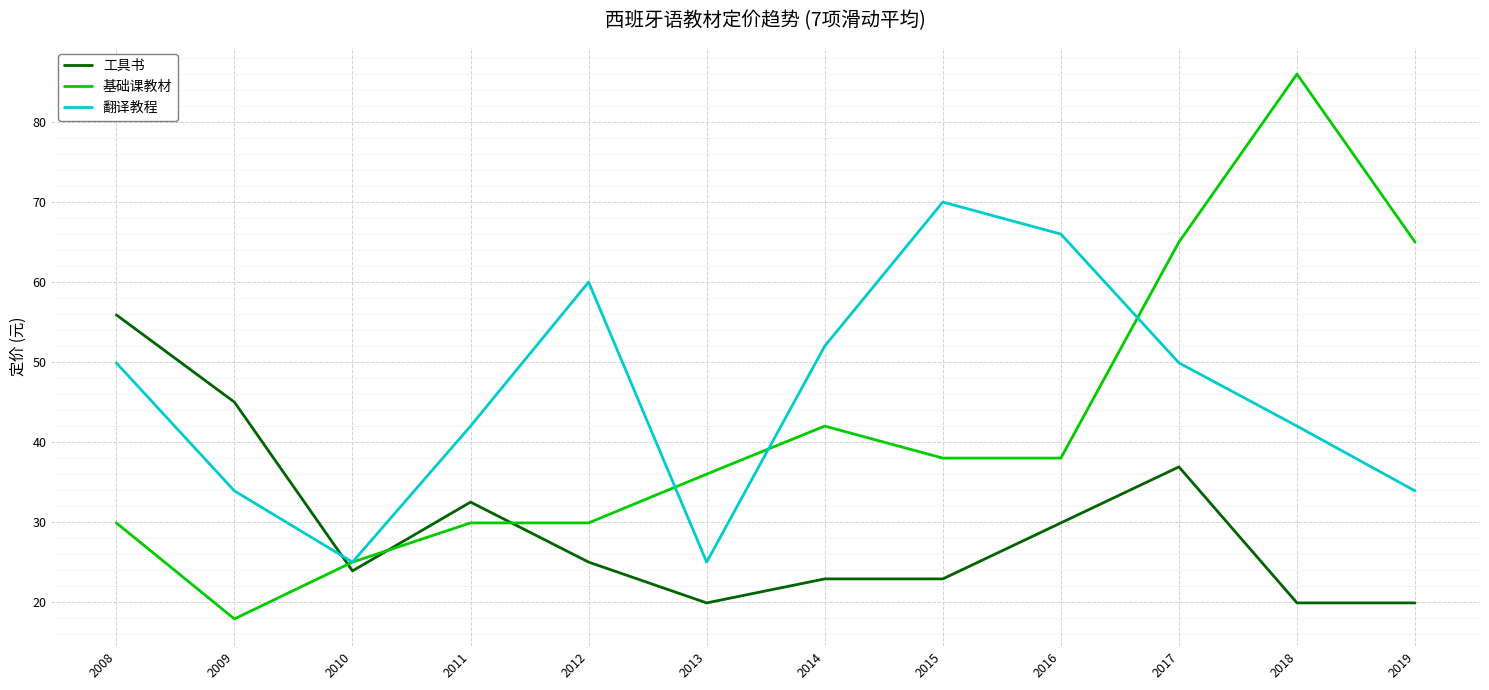

Which series has the largest total across all categories?

翻译教程